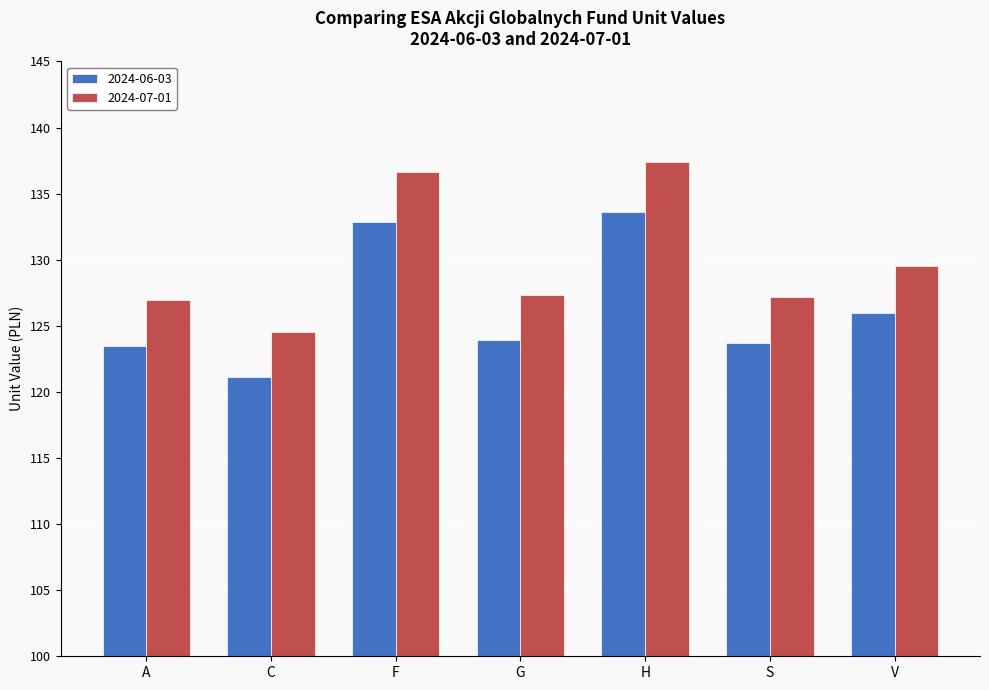

How many values in the 2024-06-03 series are below 123?

1